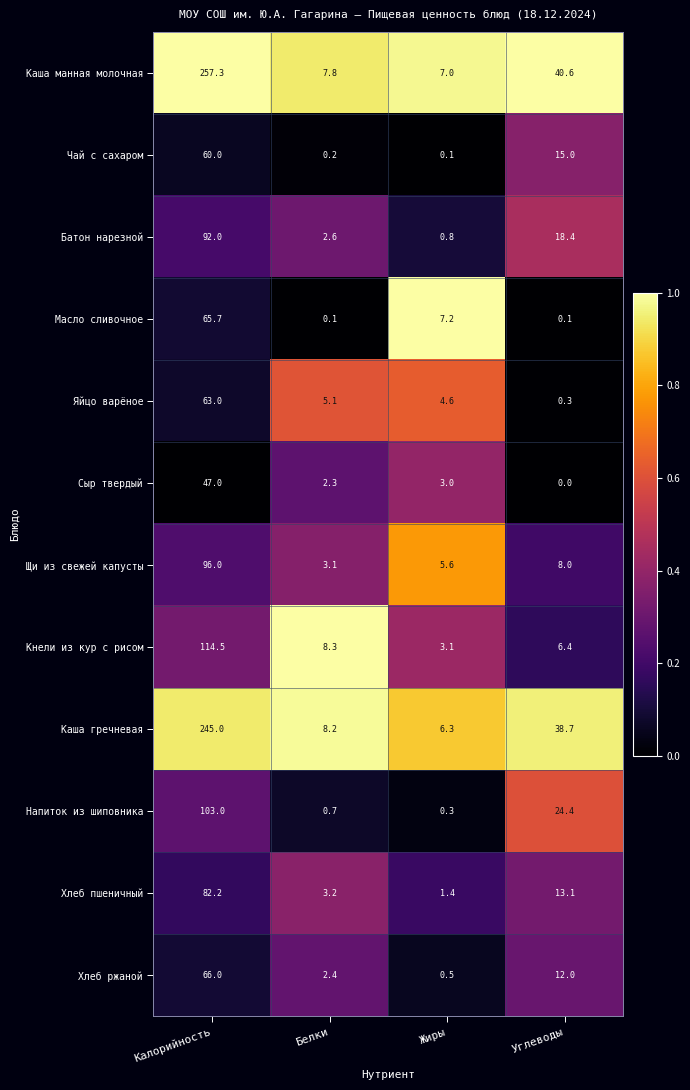

Which label corresponds to the smallest value in the chart?

Углеводы